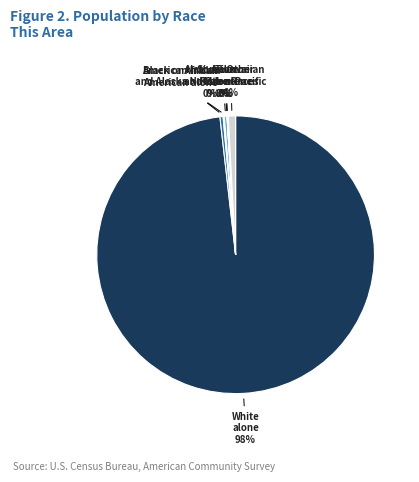

True or false: Black or African American alone accounts for 14% of the total.

False